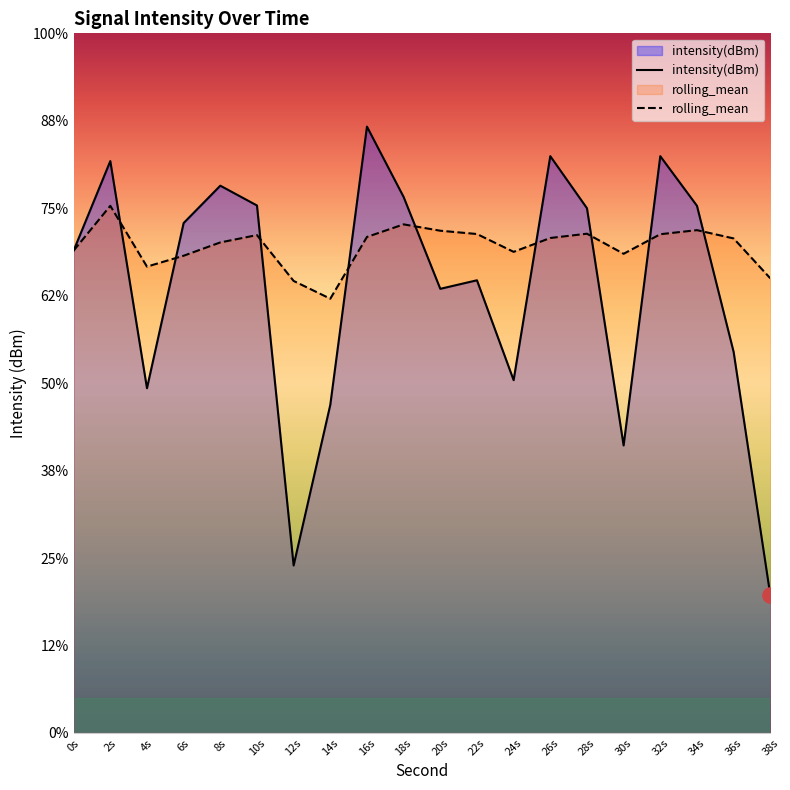

Which series has the largest total across all categories?

rolling_mean